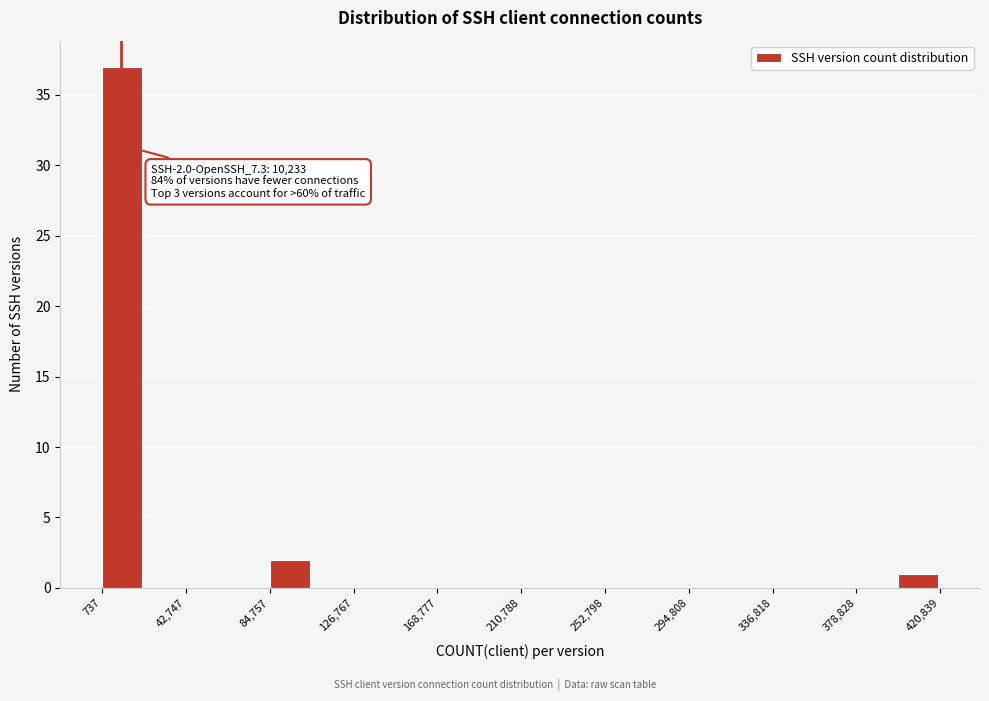

Which range on the x-axis has the tallest bar?

0 to 20000